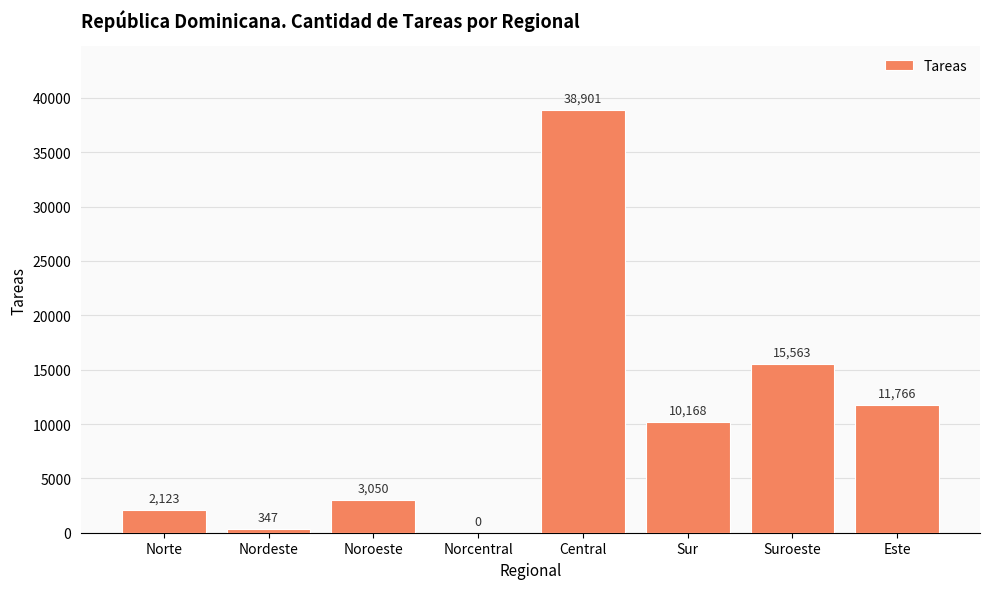

Is it true that the value at Noroeste is 3050?

True